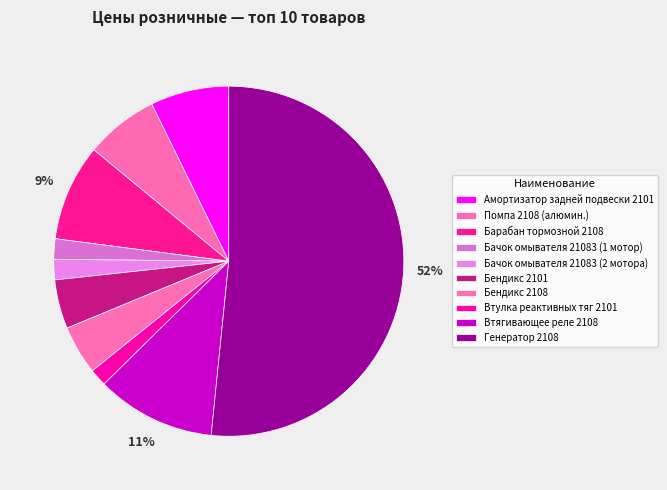

Count the number of slices in the pie.

10